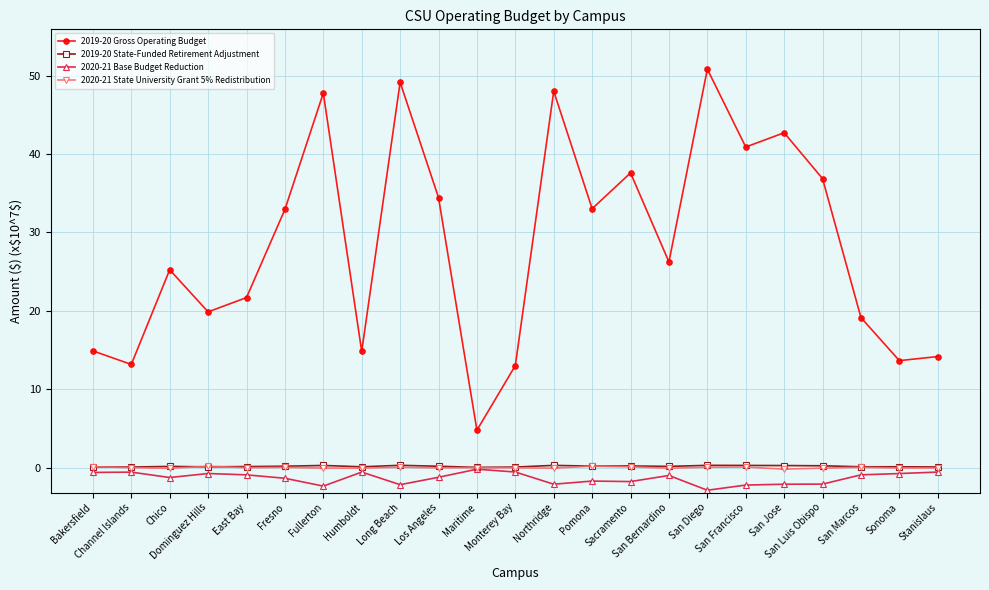

The value of 2019-20 State-Funded Retirement Adjustment at Sacramento is 0.2. True or false?

True